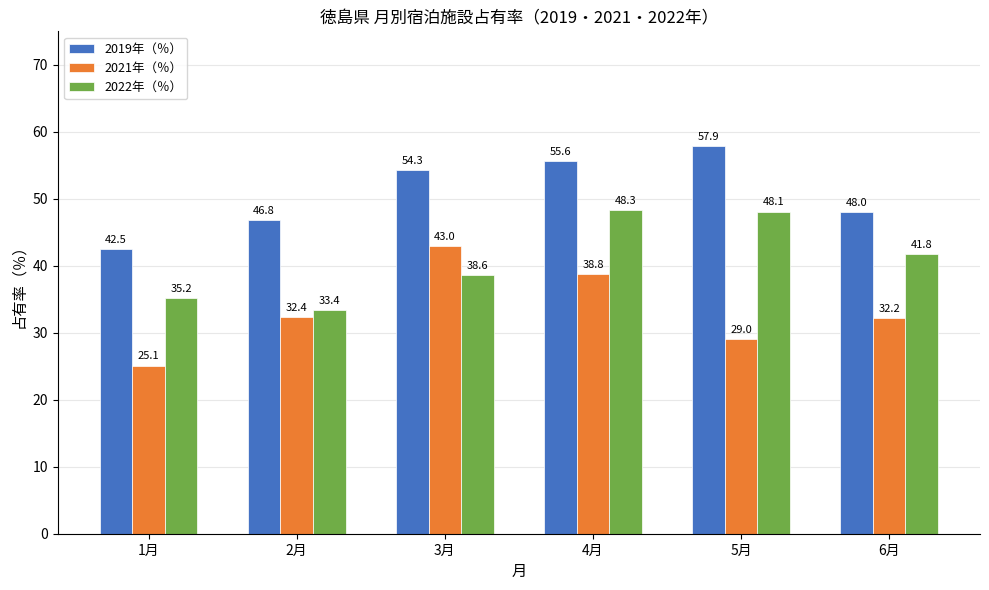

What is the sum of the 2021年（％） values at 2月 and 3月?

75.4